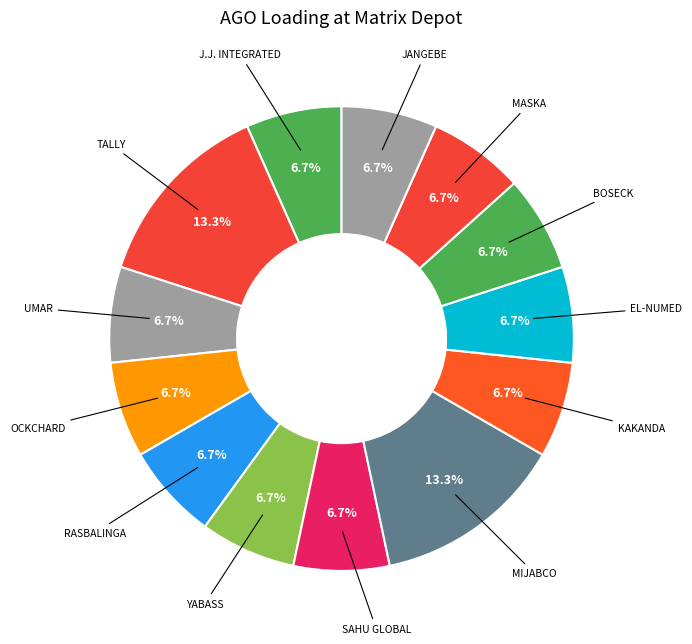

What portion of the pie excludes UMAR?

93.3%